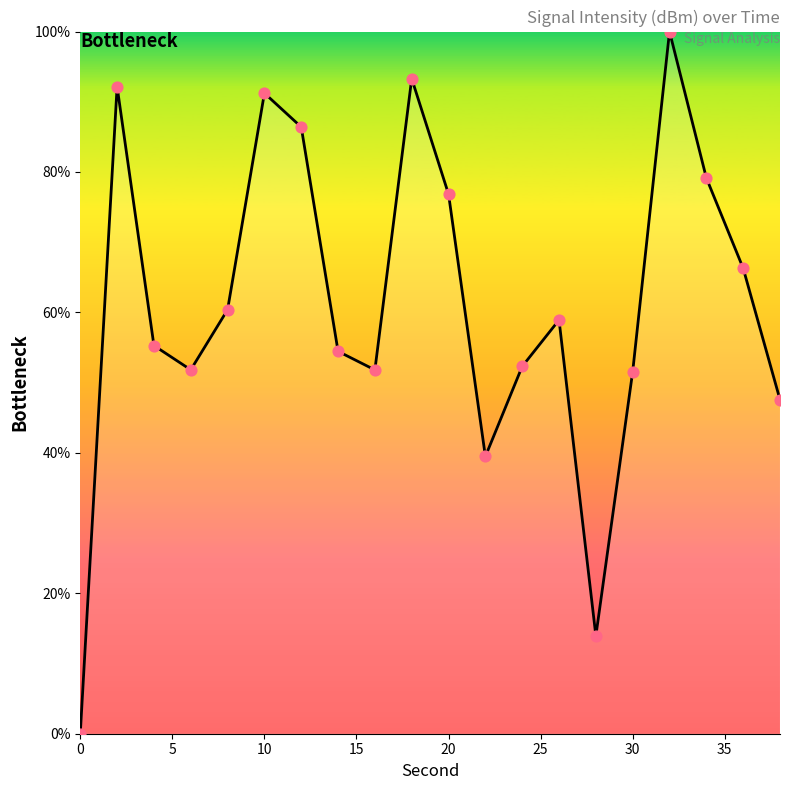

What is the maximum value shown in the chart?

100.0